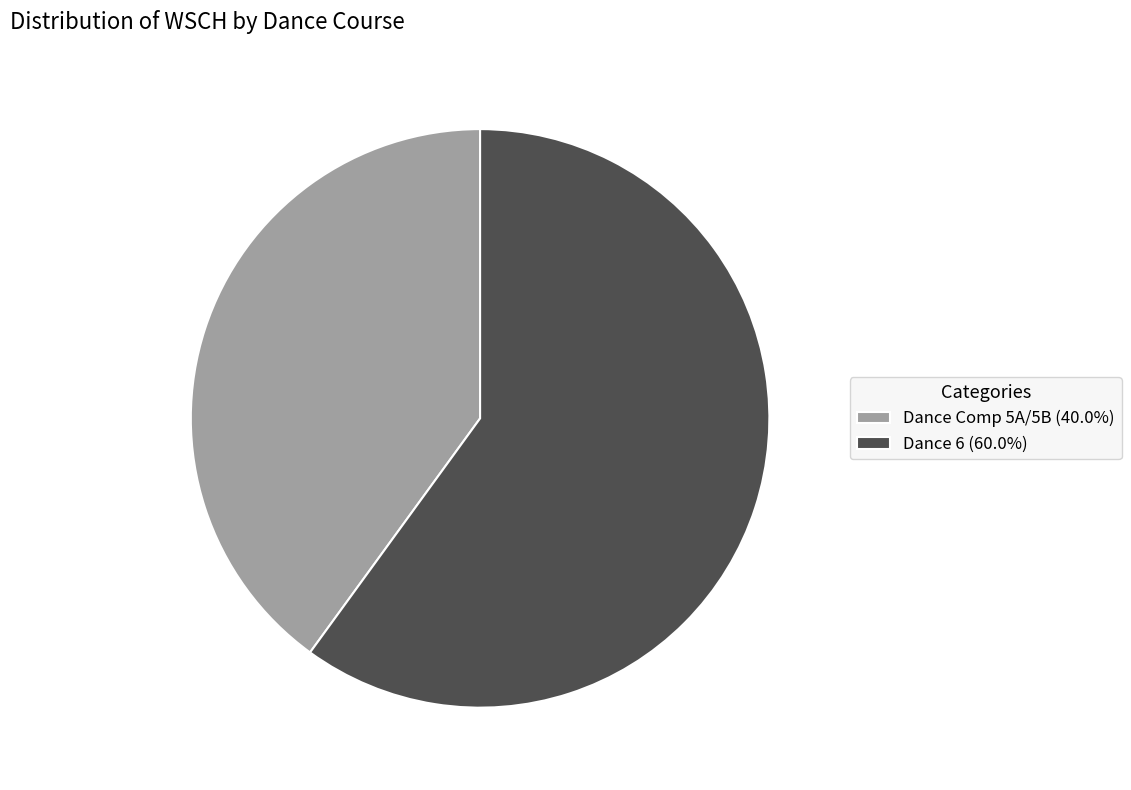

Combined, do Dance Comp 5A/5B (40.0%) and Dance 6 (60.0%) account for over 50%?

Yes